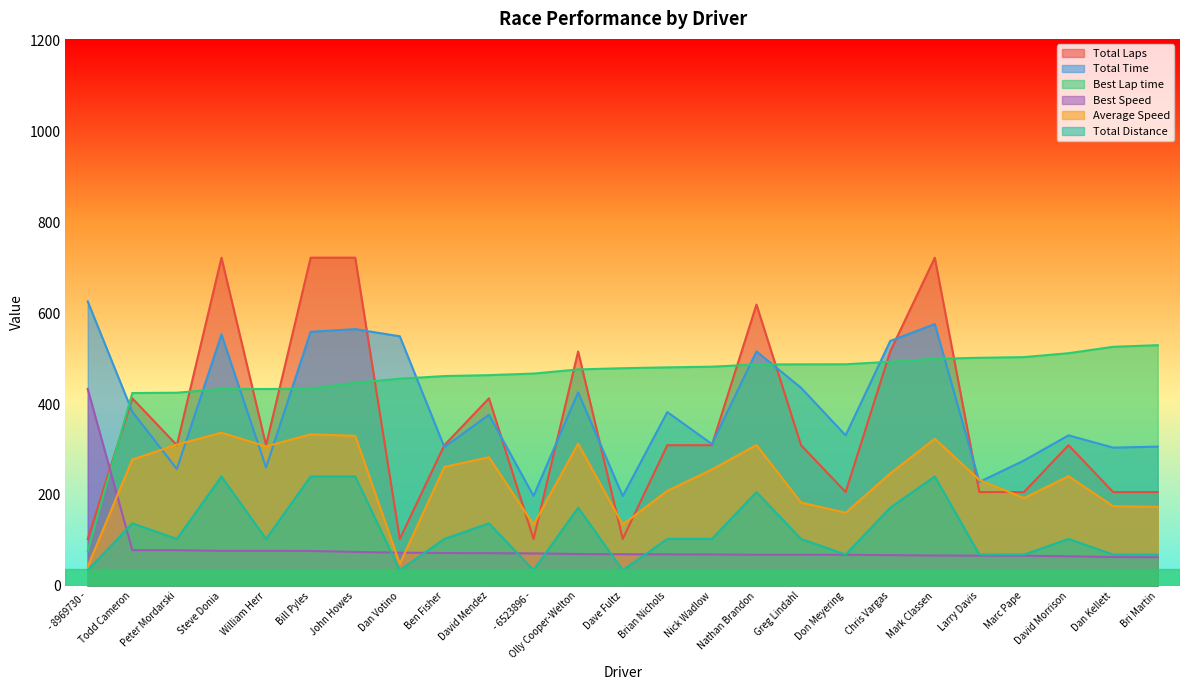

Between Greg Lindahl and Nick Wadlow, which is larger?

Greg Lindahl